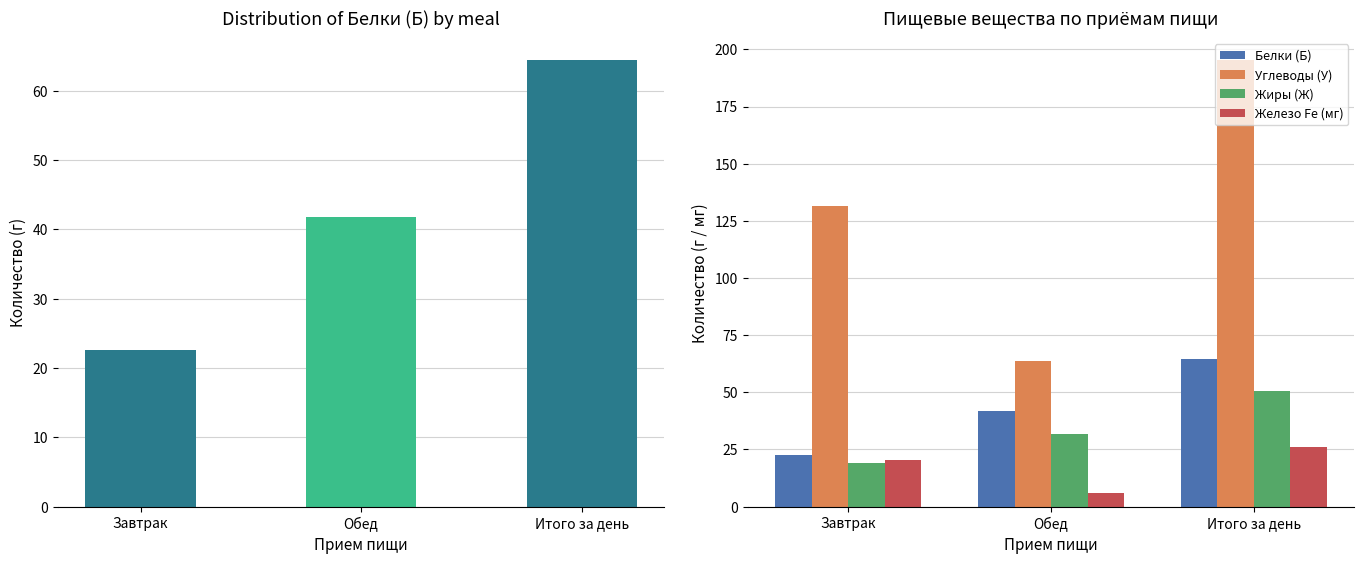

Are the bars grouped side by side (vs. stacked)?

Yes